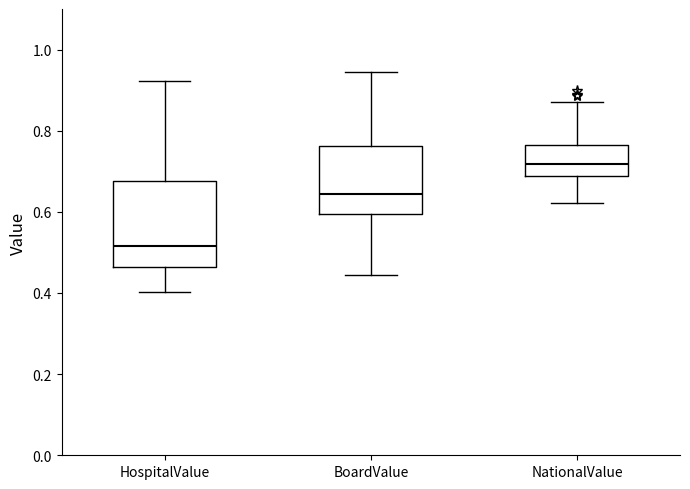

Reading left to right, read every box against the y-axis: the position of its median line, the range the box covers, and the ends of its whiskers. The values are not printed on the chart, so give them approximately, as read against the axis.

HospitalValue: median 0.52, box 0.46 to 0.68, whiskers 0.40 to 0.92
BoardValue: median 0.64, box 0.60 to 0.76, whiskers 0.44 to 0.94
NationalValue: median 0.72, box 0.68 to 0.76, whiskers 0.62 to 0.88